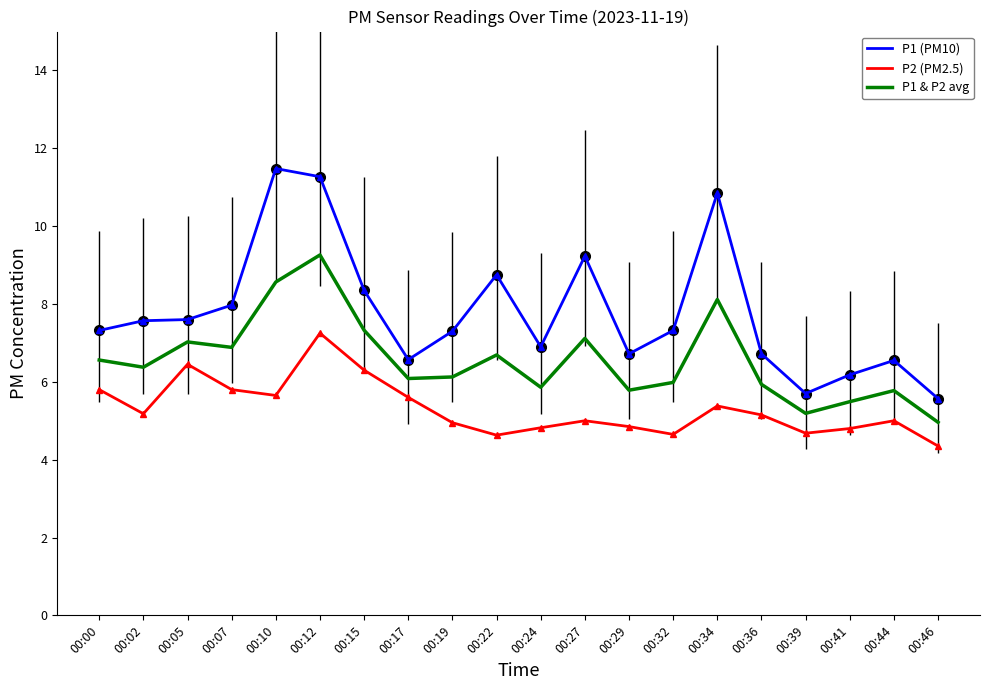

At which label does P1 (PM10) first exceed 7?

00:00